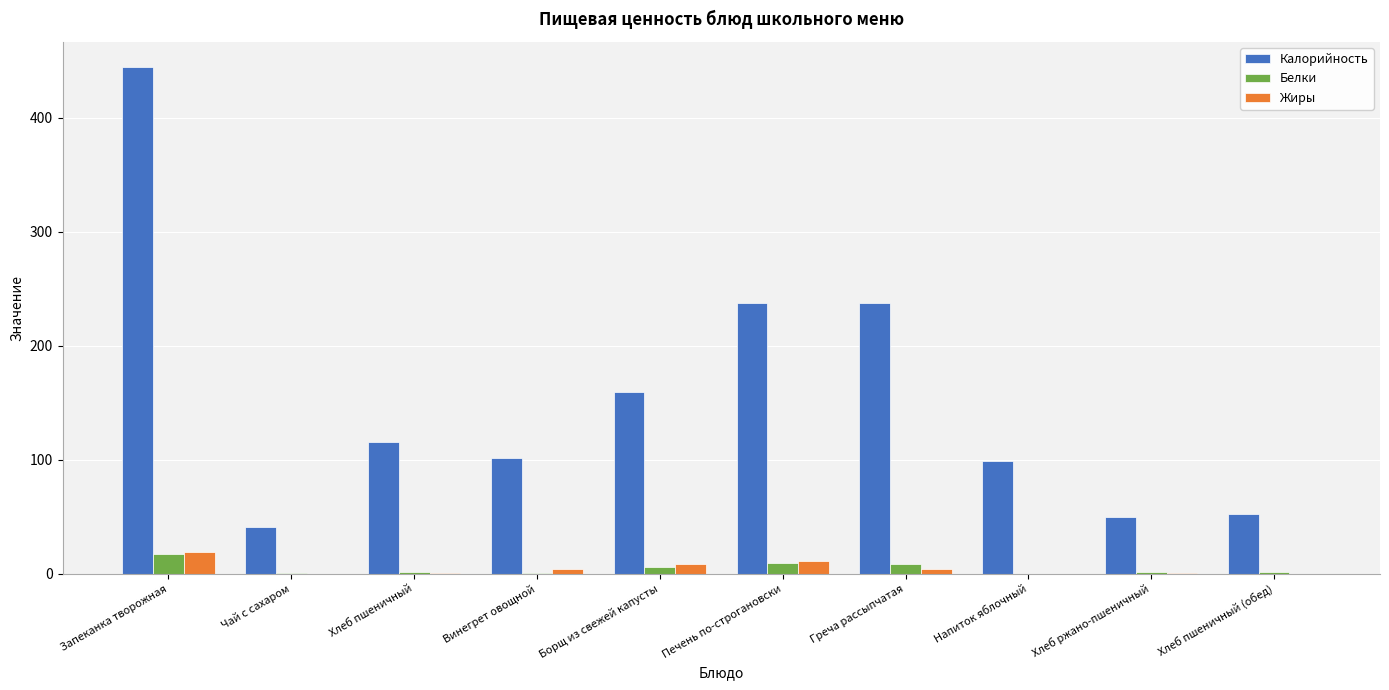

What is the maximum value shown in the chart?

444.5